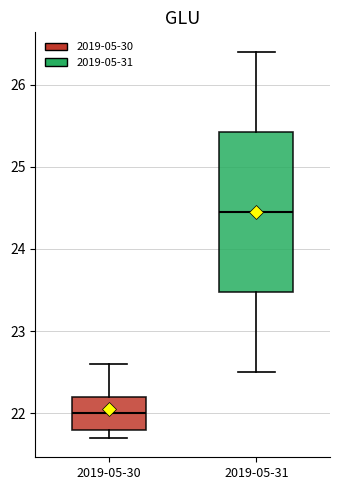

Reading left to right, read every box against the y-axis: the position of its median line, the range the box covers, and the ends of its whiskers. The values are not printed on the chart, so give them approximately, as read against the axis.

2019-05-30: median 22.0, box 21.8 to 22.2, whiskers 21.7 to 22.6
2019-05-31: median 24.5, box 23.5 to 25.4, whiskers 22.5 to 26.4